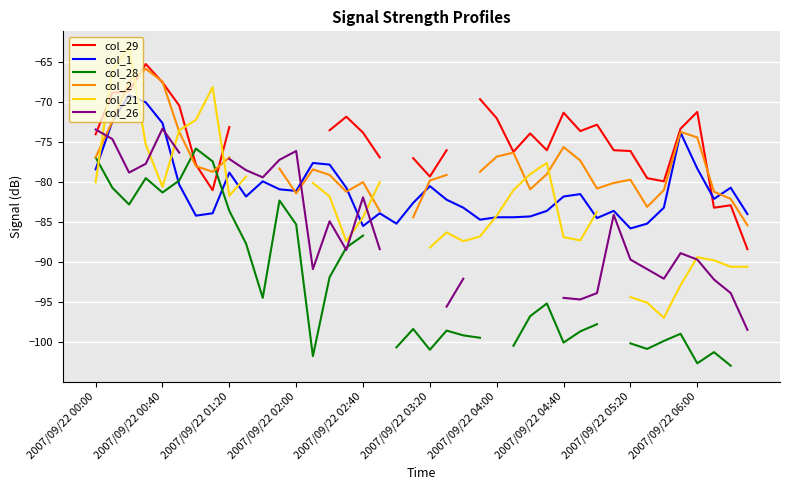

True or false: col_1 has a value of -85.5 at 2007/09/22 02:40.

True